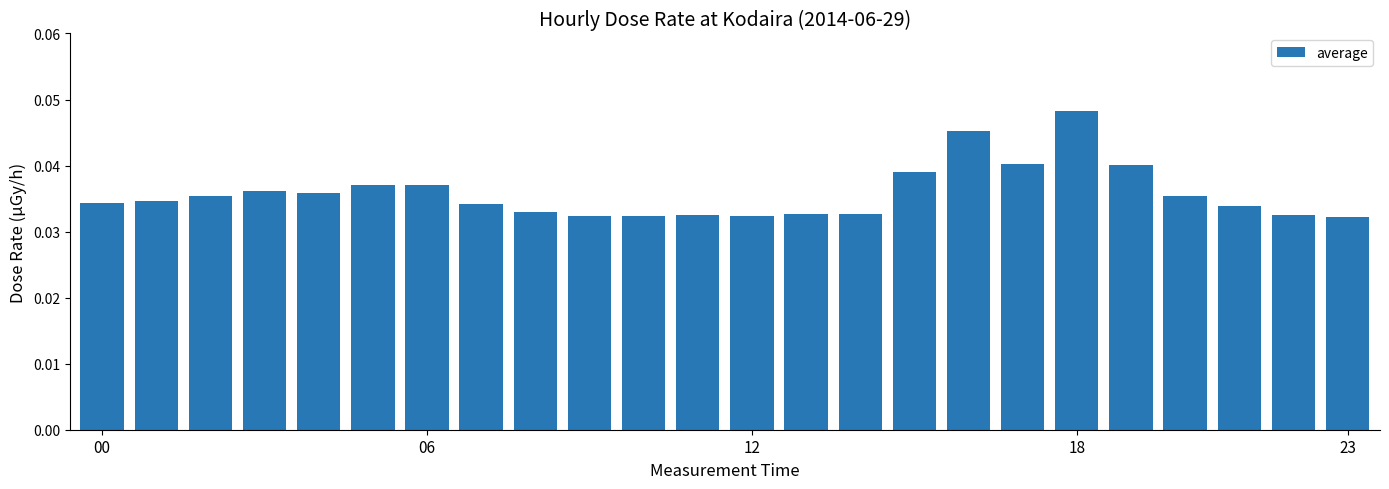

Count the values in the range 0 to 1.

24